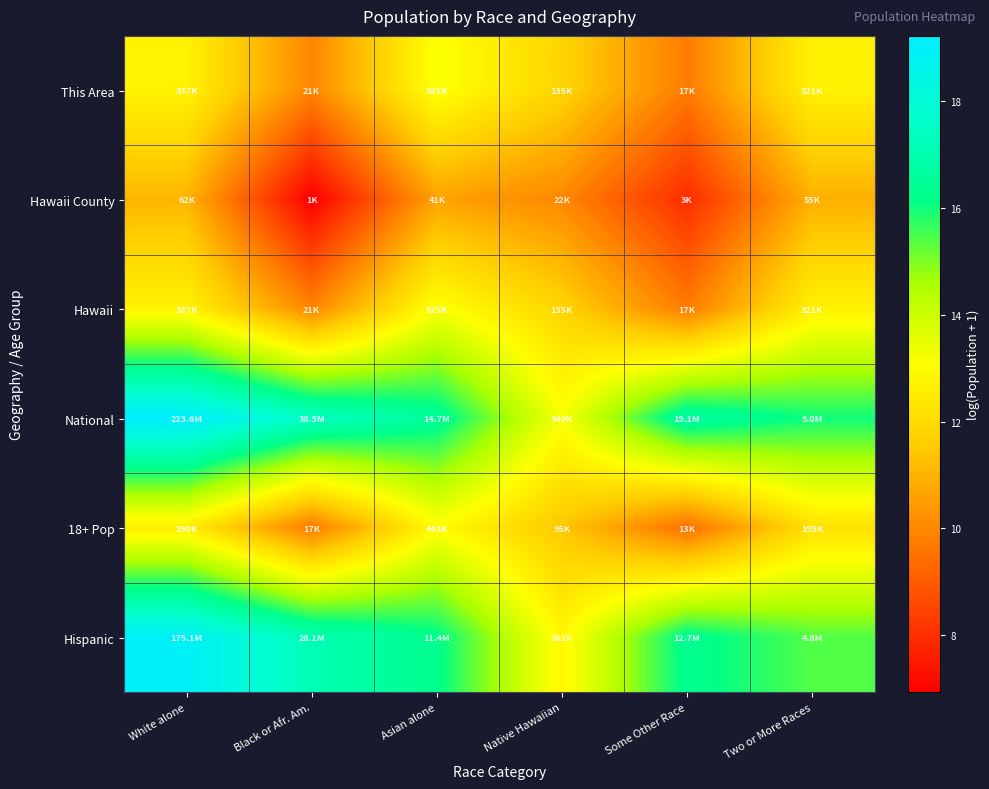

Rank the series at Native Hawaiian from lowest to highest value.

Hawaii County, 18+ Pop, This Area, Hawaii, Hispanic, National